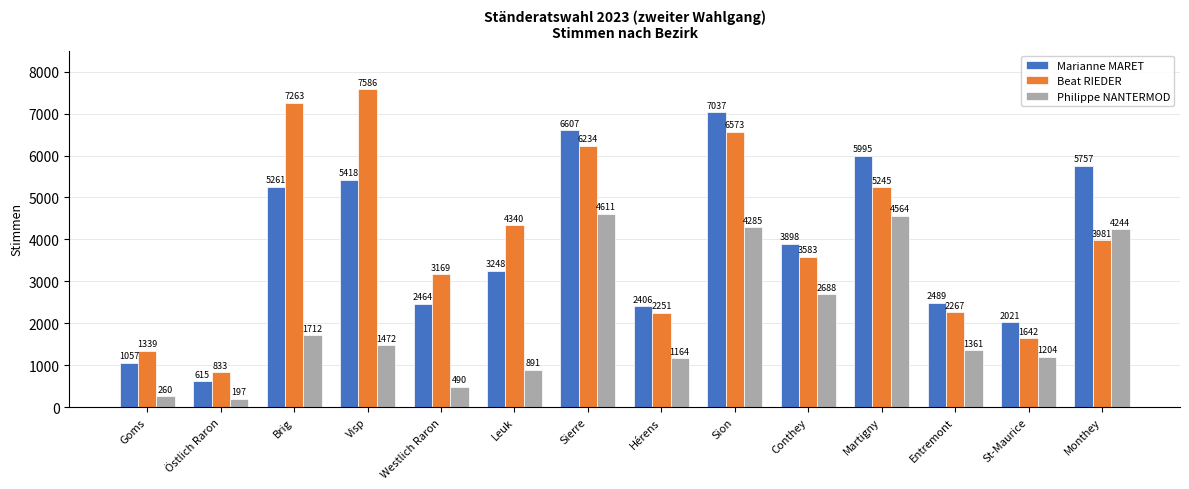

Which series has the largest total across all categories?

Beat RIEDER